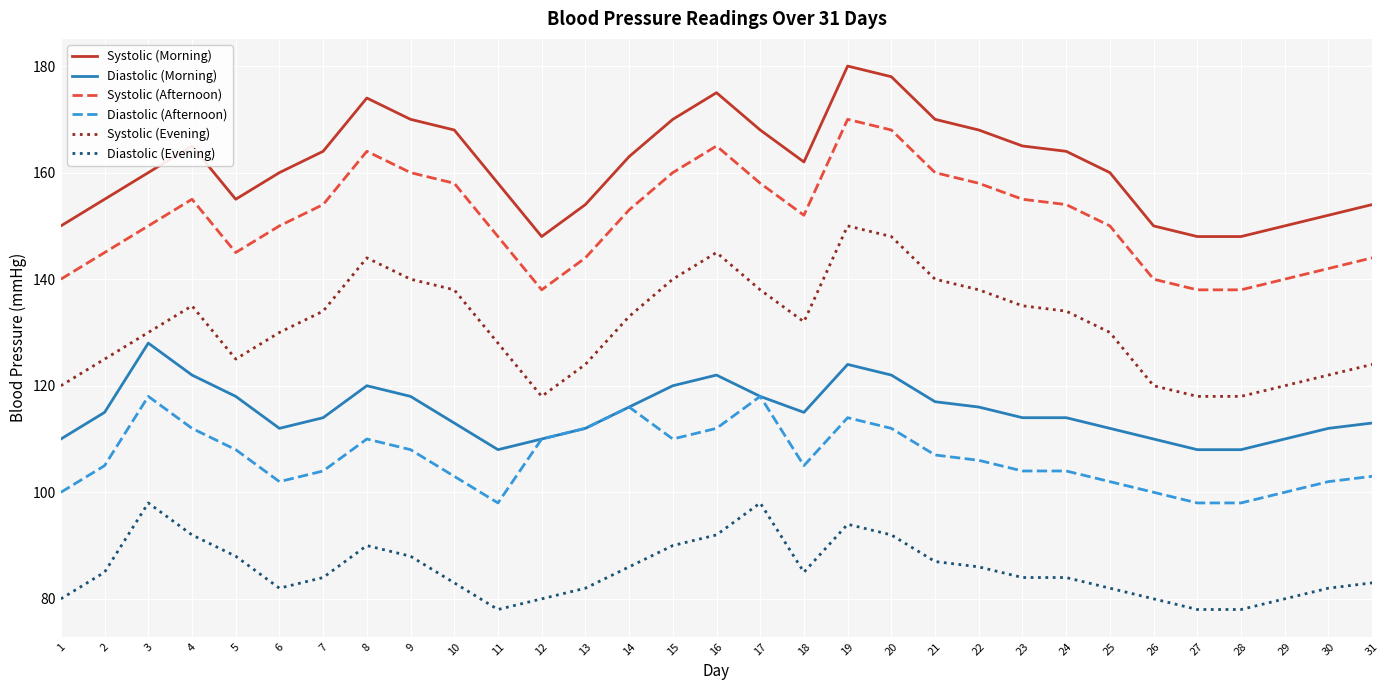

At how many categories does at least one series exceed 113?

31